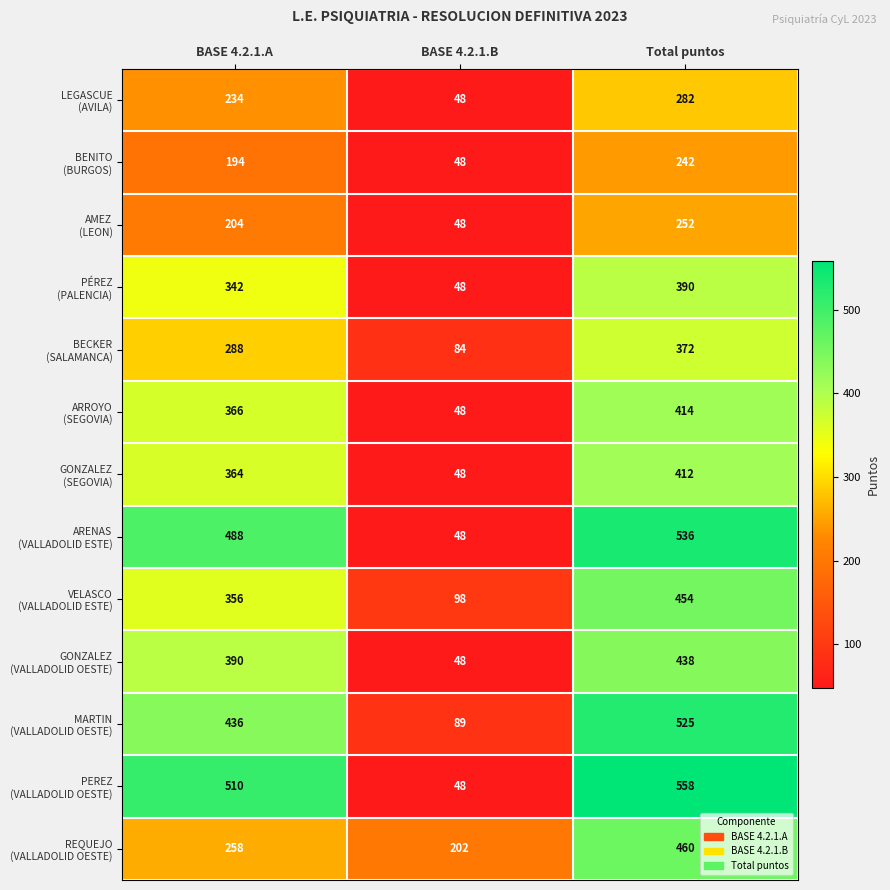

What is the maximum value shown in the chart?

558